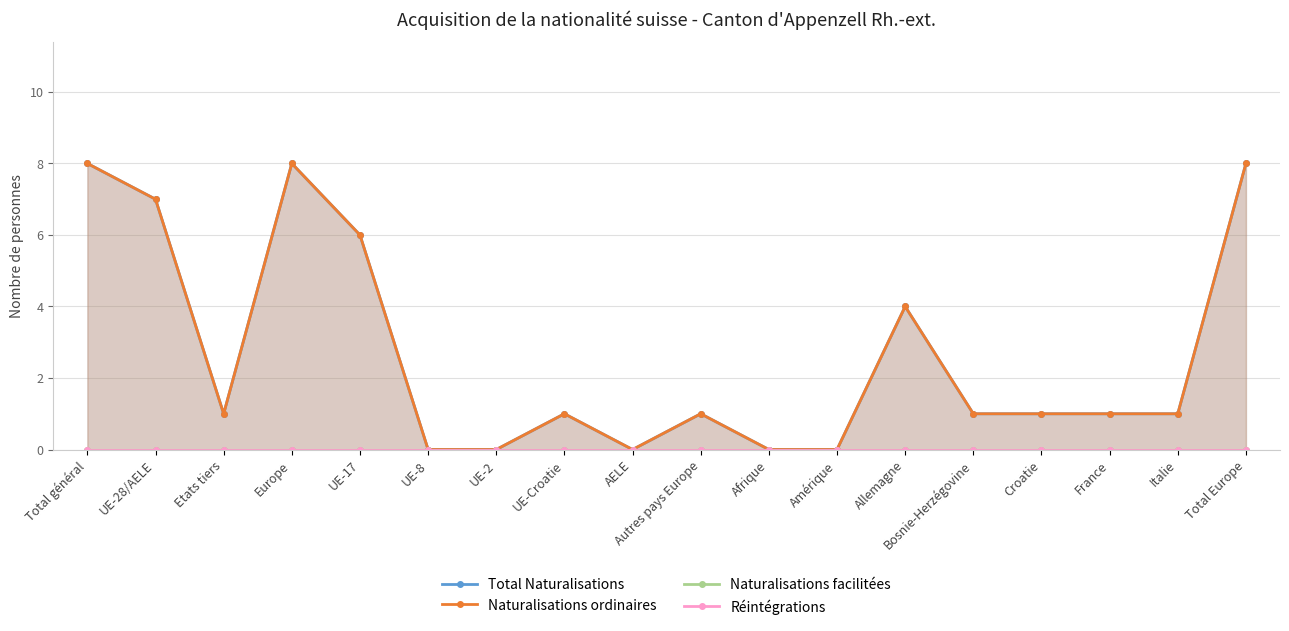

Reading right to left, transcribe all the data shown in this chart.

Total Naturalisations: Total Europe=8	Italie=1	France=1	Croatie=1	Bosnie-Herzégovine=1	Allemagne=4	Amérique=0	Afrique=0	Autres pays Europe=1	AELE=0	UE-Croatie=1	UE-2=0	UE-8=0	UE-17=6	Europe=8	Etats tiers=1	UE-28/AELE=7	Total général=8
Naturalisations ordinaires: Total Europe=8	Italie=1	France=1	Croatie=1	Bosnie-Herzégovine=1	Allemagne=4	Amérique=0	Afrique=0	Autres pays Europe=1	AELE=0	UE-Croatie=1	UE-2=0	UE-8=0	UE-17=6	Europe=8	Etats tiers=1	UE-28/AELE=7	Total général=8
Naturalisations facilitées: Total Europe=0	Italie=0	France=0	Croatie=0	Bosnie-Herzégovine=0	Allemagne=0	Amérique=0	Afrique=0	Autres pays Europe=0	AELE=0	UE-Croatie=0	UE-2=0	UE-8=0	UE-17=0	Europe=0	Etats tiers=0	UE-28/AELE=0	Total général=0
Réintégrations: Total Europe=0	Italie=0	France=0	Croatie=0	Bosnie-Herzégovine=0	Allemagne=0	Amérique=0	Afrique=0	Autres pays Europe=0	AELE=0	UE-Croatie=0	UE-2=0	UE-8=0	UE-17=0	Europe=0	Etats tiers=0	UE-28/AELE=0	Total général=0